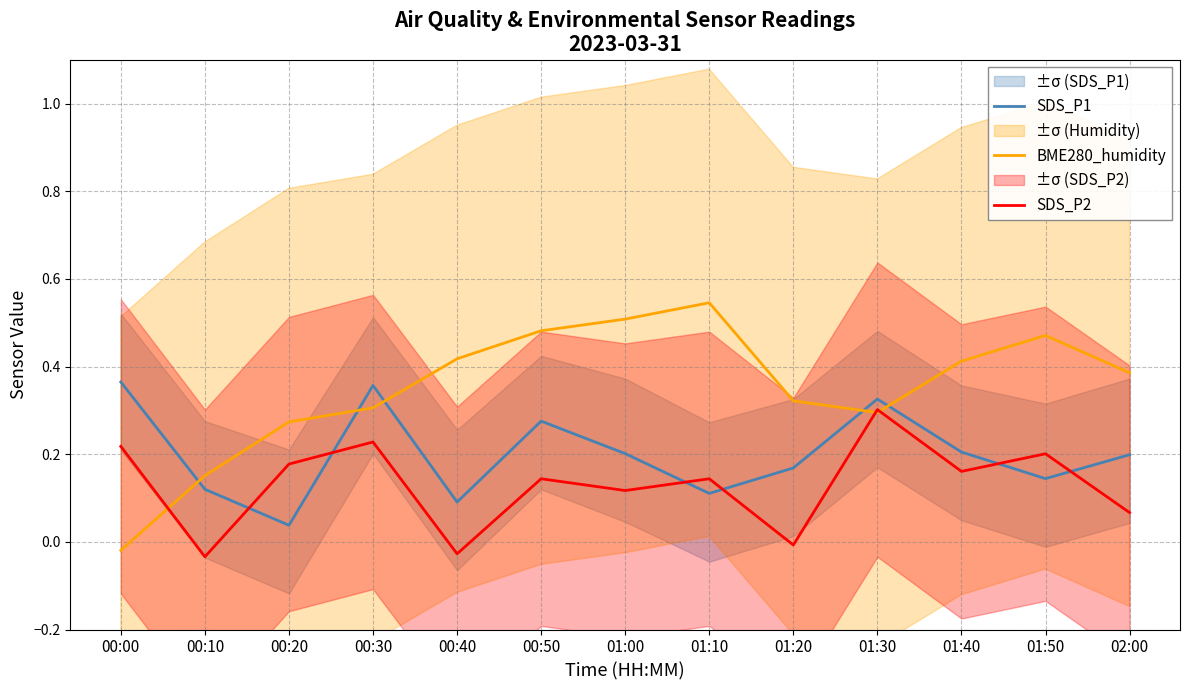

What position from the right is 00:20?

11